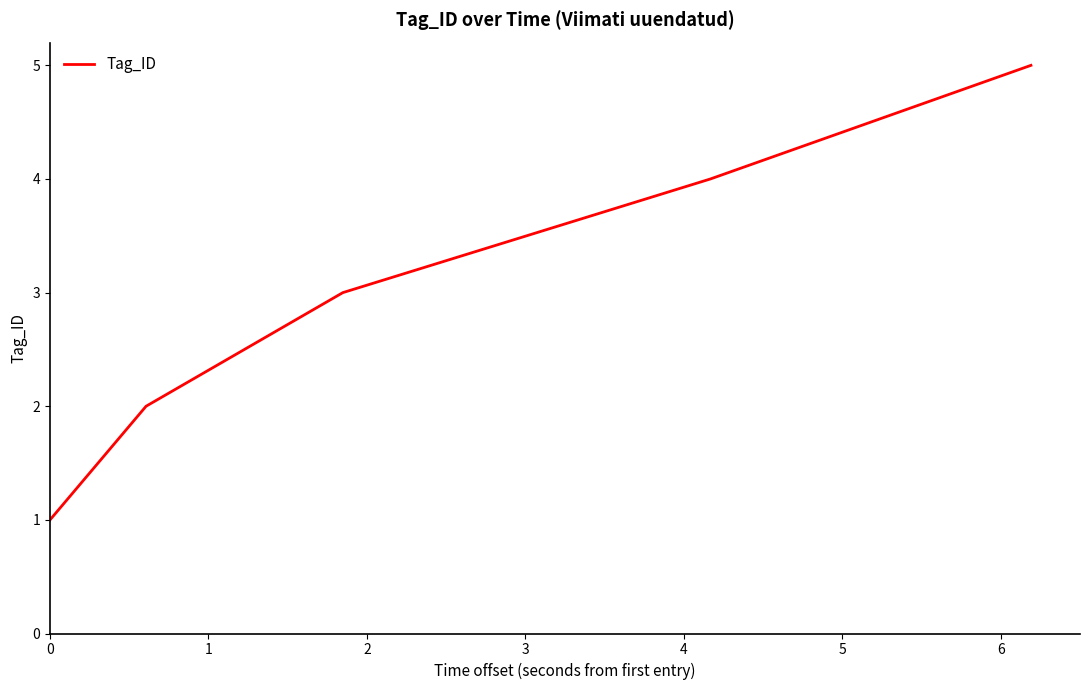

Is this an area chart (filled region under the line)?

No